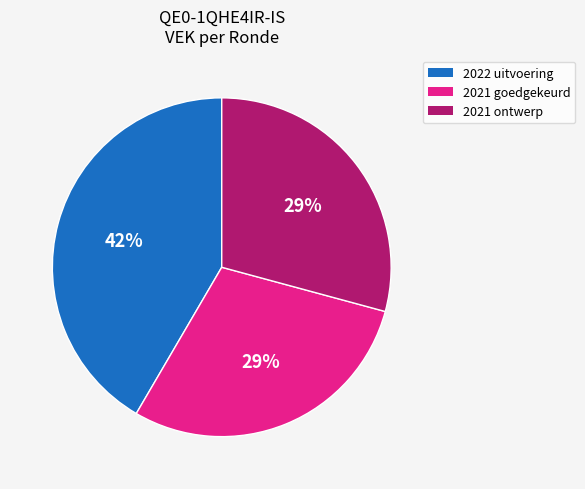

To the nearest percent, what is the combined percentage of 2021 goedgekeurd and 2022 uitvoering?

71%